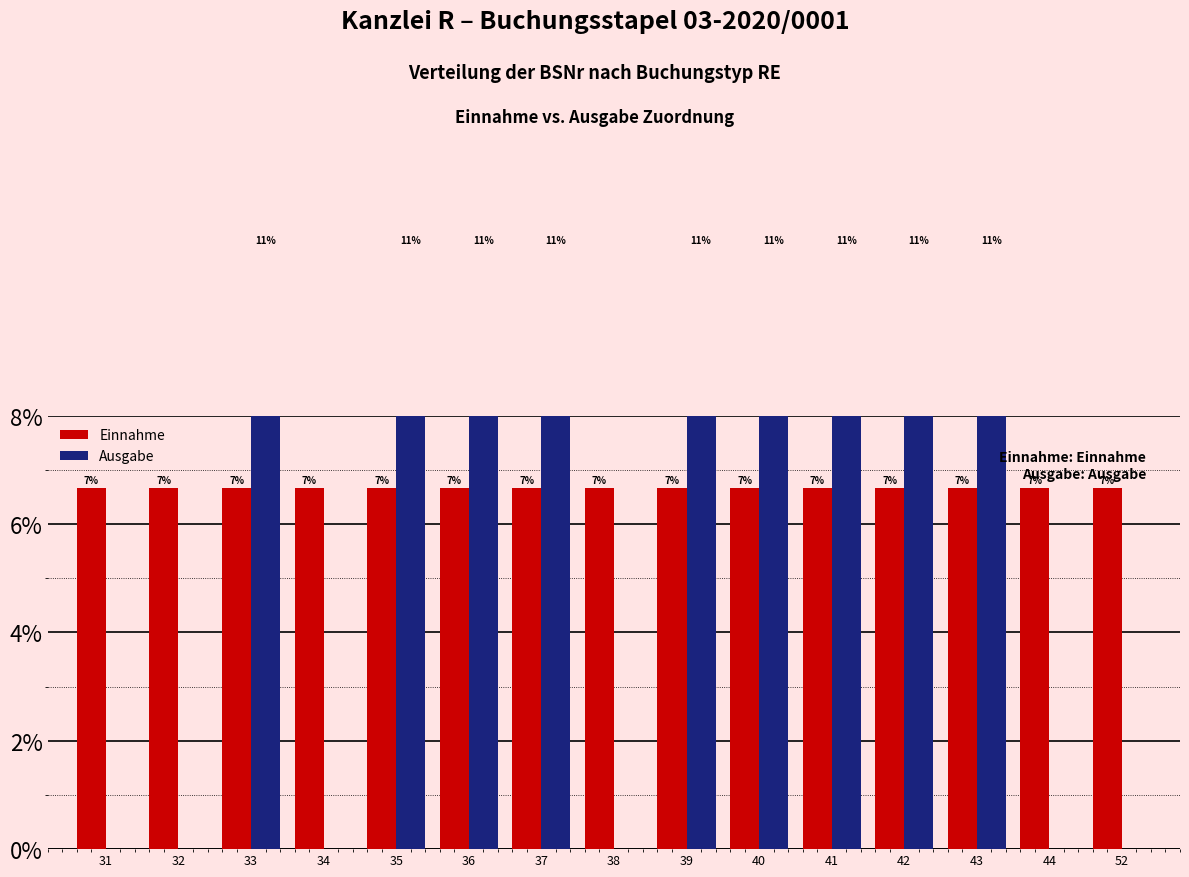

Are the bars horizontal?

No